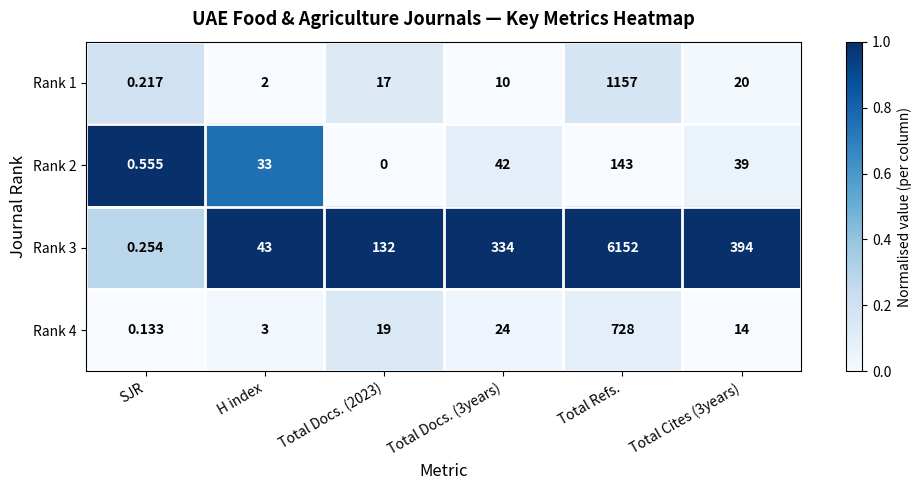

Is the value of Rank 2 at Total Docs. (2023) greater than the value of Rank 4 at H index?

No